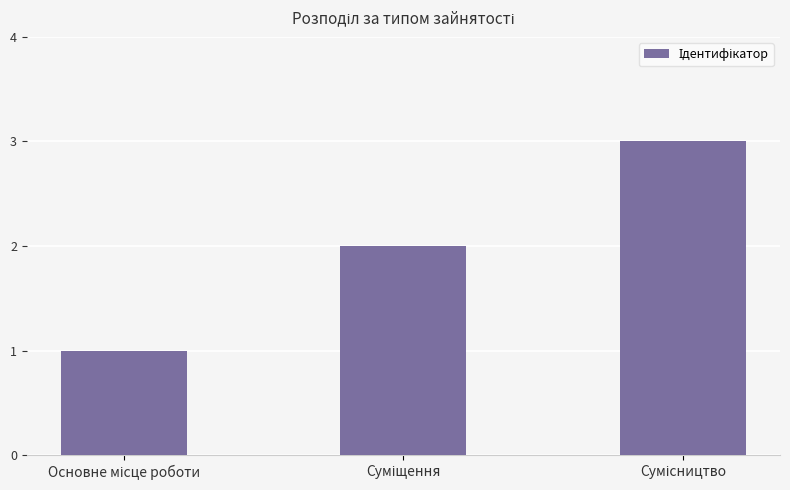

What is the sum of all values?

6